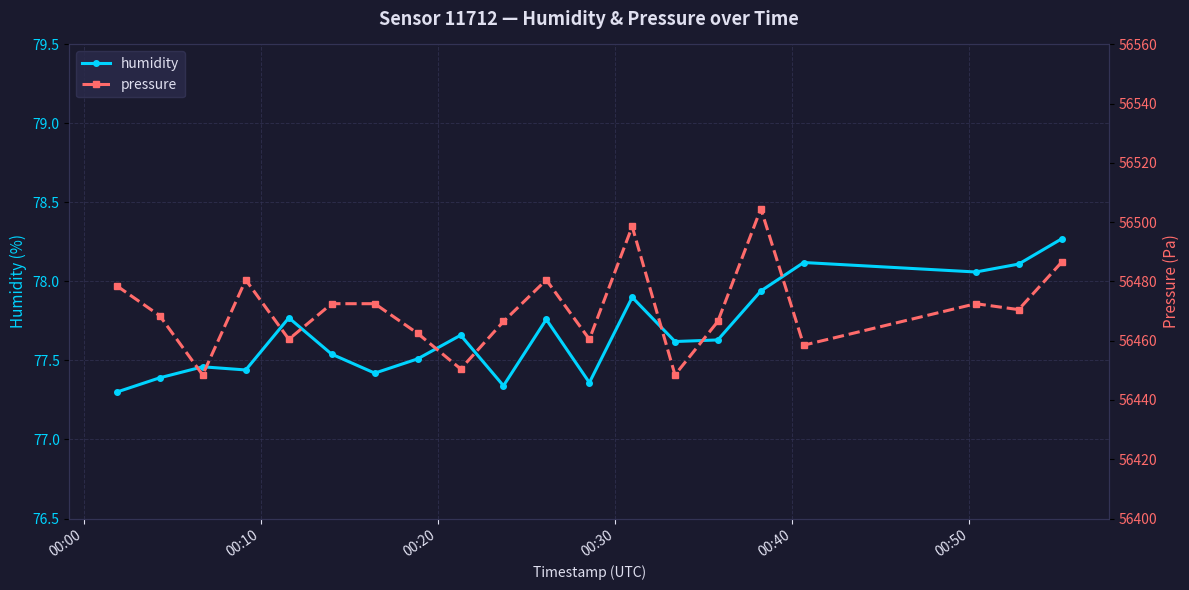

True or false: humidity has more than 2 points higher than both neighbors.

True